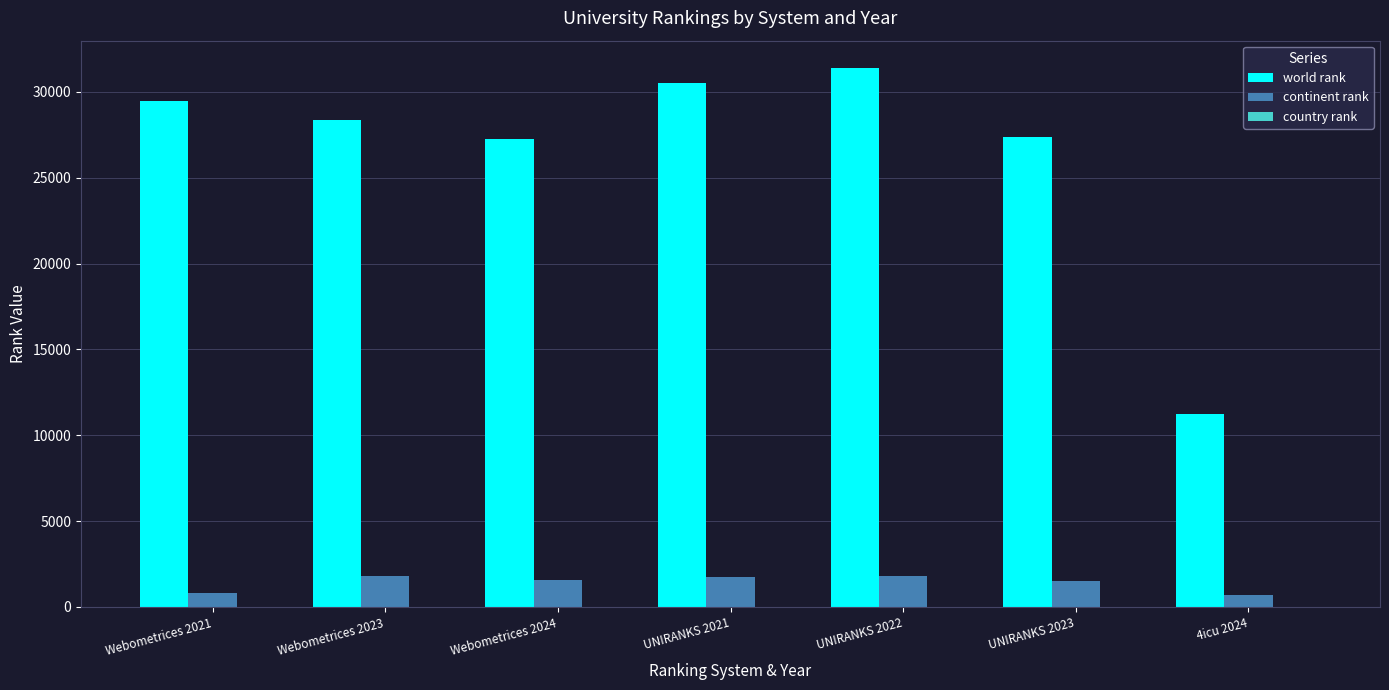

What is the sum of all continent rank values?

10000